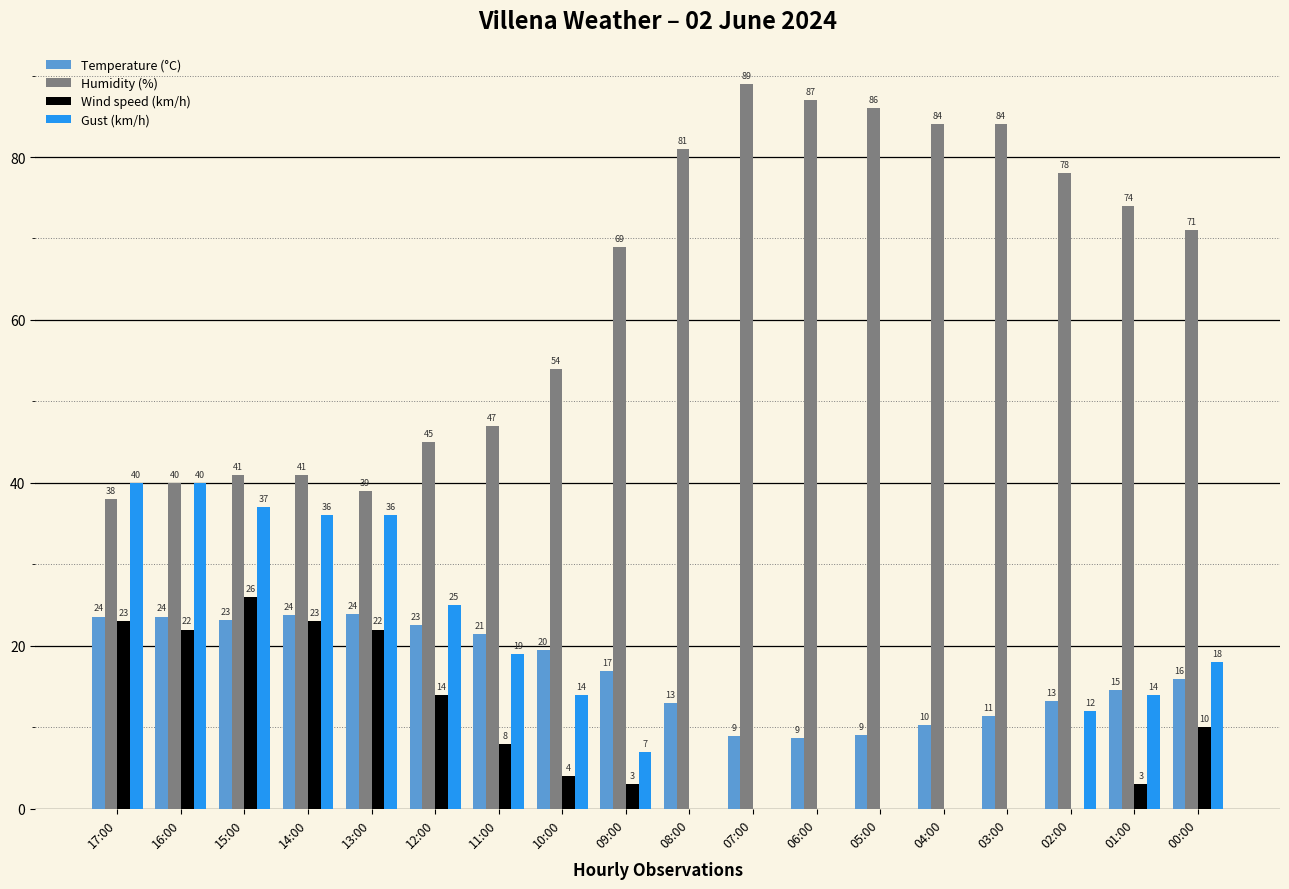

What is the difference between the Humidity (%) values at 15:00 and 17:00?

3.0